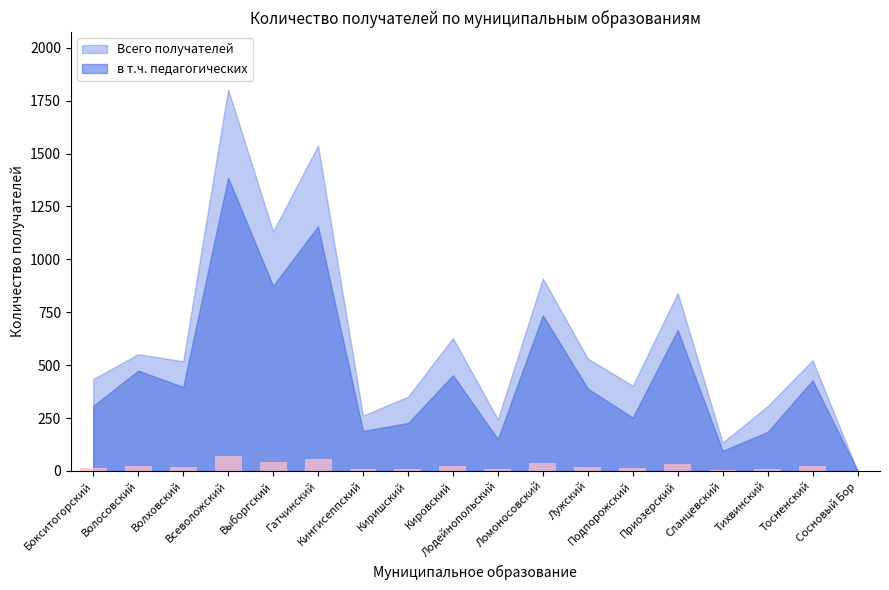

What is the greatest value displayed?

69.3